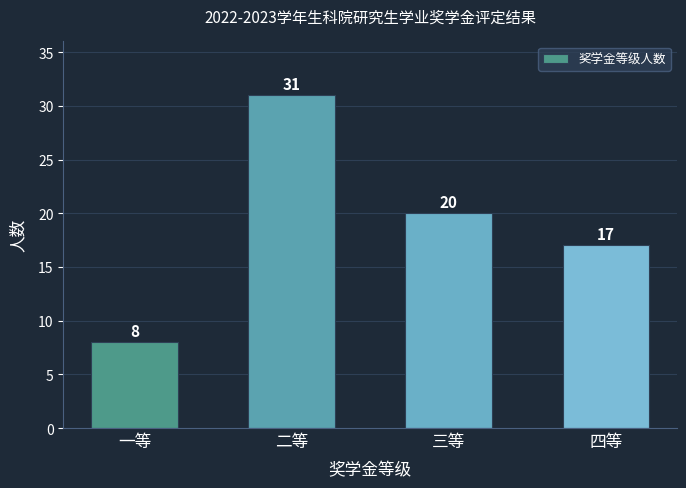

The chart shows a value of 50 at 二等. True or false?

False